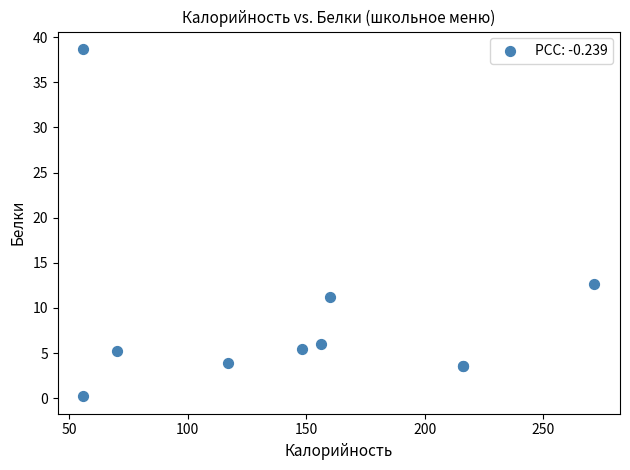

What Y value in the scatter plot is closest to 19?

12.7